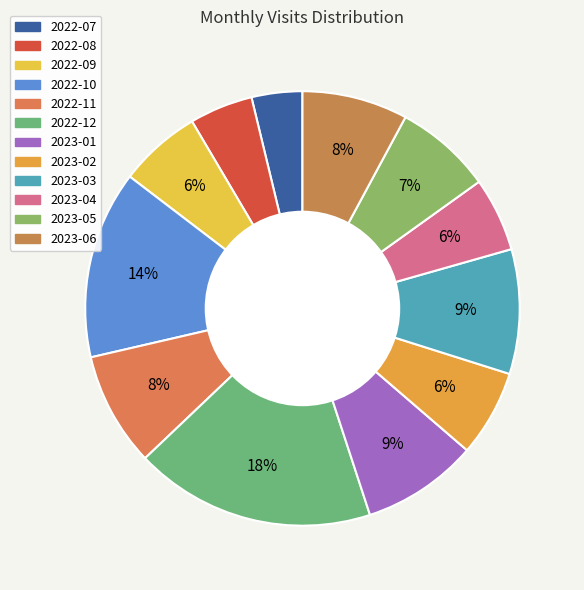

Is there any slice that represents more than half of the pie?

No